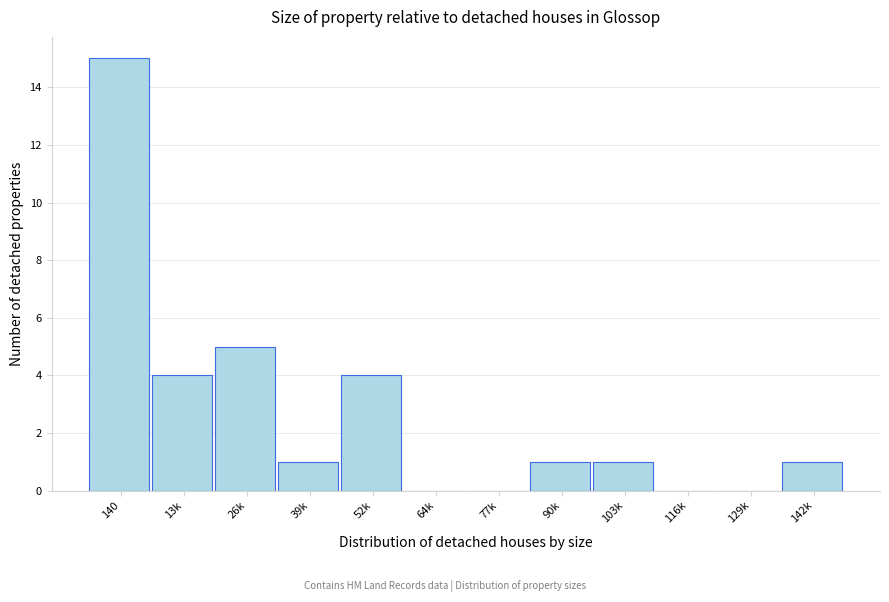

Reading left to right, transcribe all the data shown in this chart.

140=15	13k=4	26k=5	39k=1	52k=4	64k=0	77k=0	90k=1	103k=1	116k=0	129k=0	142k=1